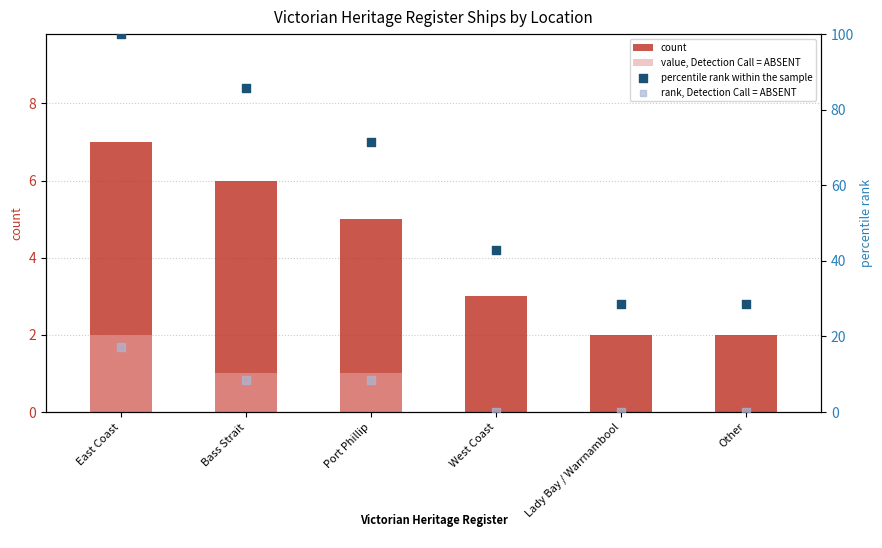

Is the value of value, Detection Call = ABSENT at East Coast greater than the value of count at Bass Strait?

No